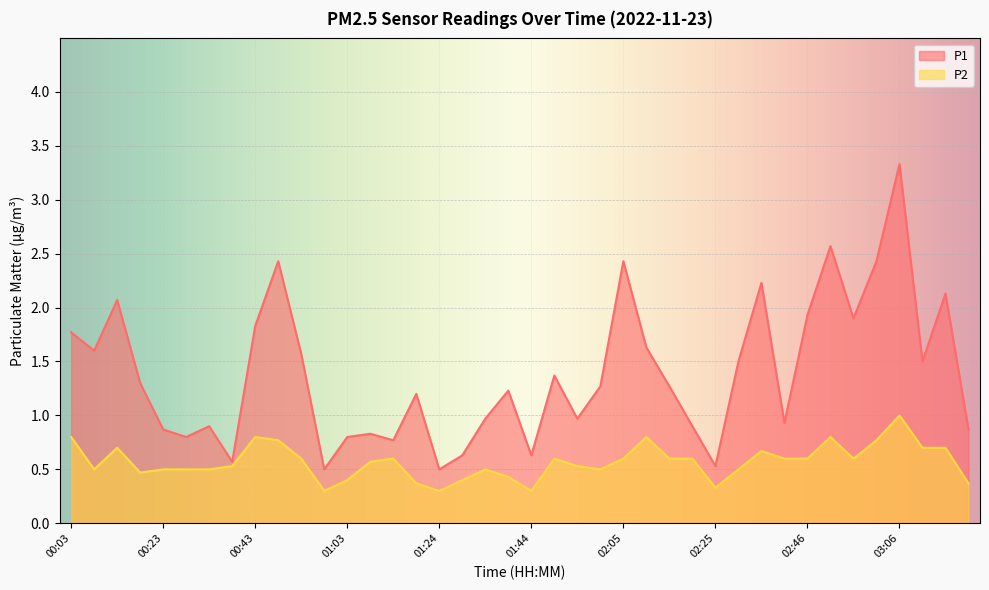

In P2, how many points are lower than both neighbors (excluding endpoints)?

8